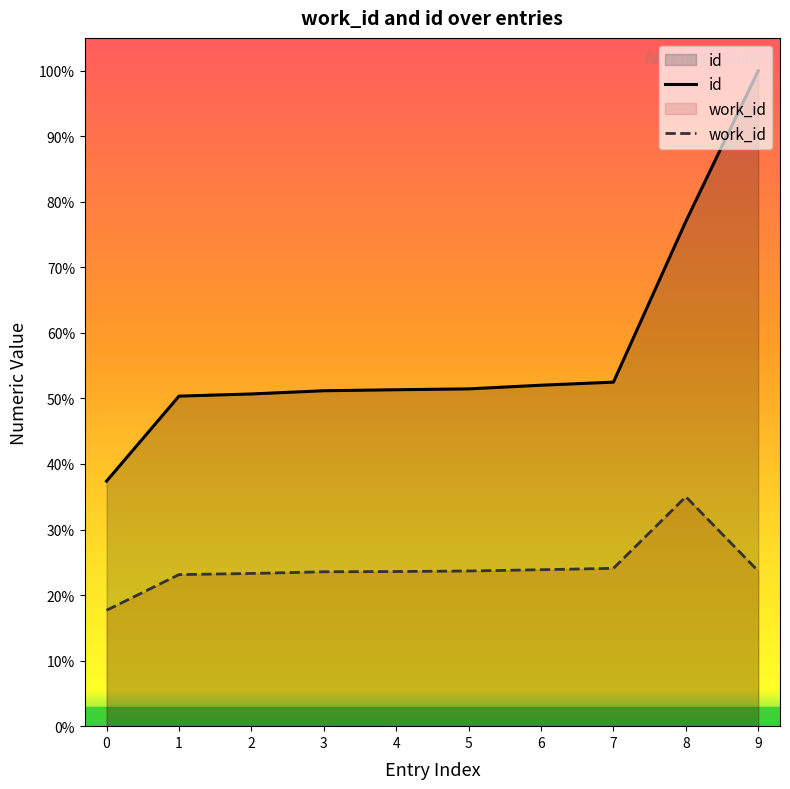

Reading left to right, list all the values displayed in this chart.

id: 0=8683.0	1=11696.0	2=11773.0	3=11887.0	4=11922.0	5=11953.0	6=12083.0	7=12192.0	8=17890.0	9=23230.0
work_id: 0=4106.4	1=5371.2	2=5411.1	3=5471.5	4=5480.0	5=5499.3	6=5544.1	7=5593.6	8=8130.5	9=5493.3